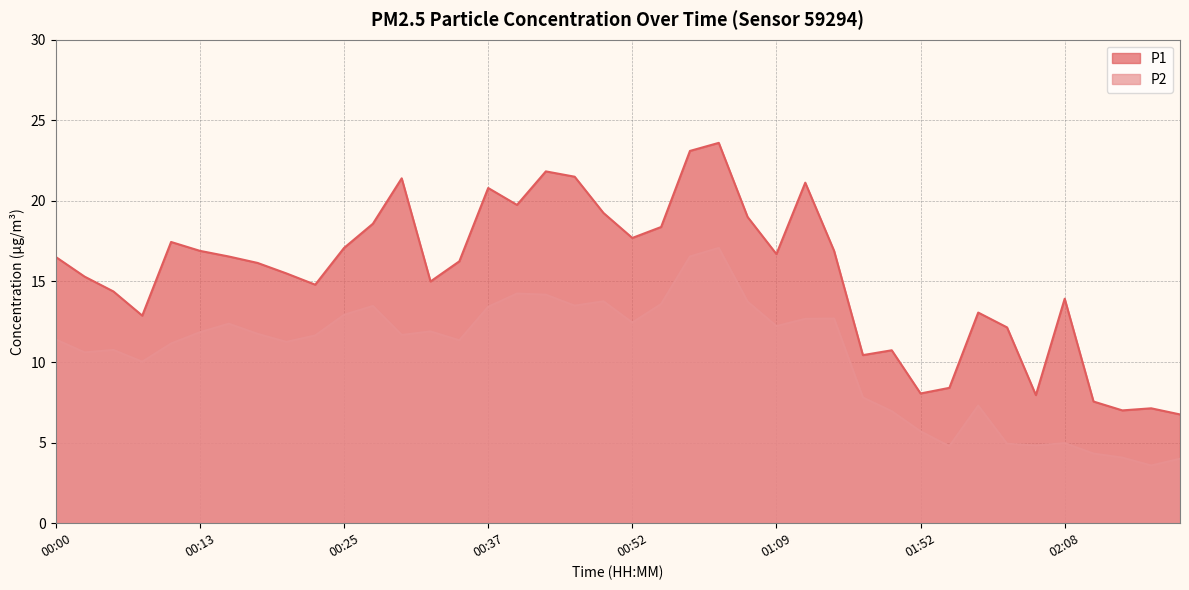

At which category does the chart reach its minimum across all series?

02:15